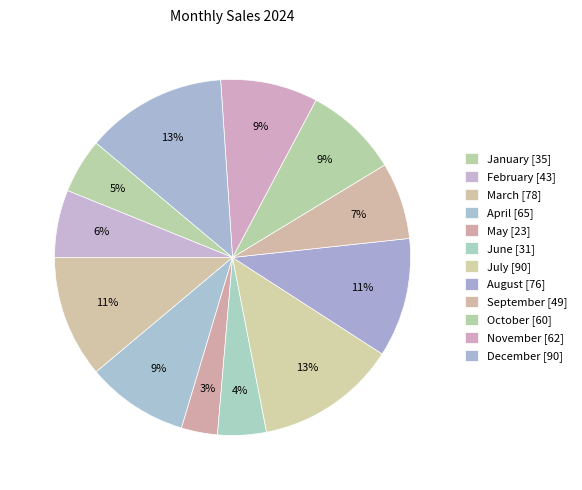

What percentage is the April slice, to the nearest percent?

9%